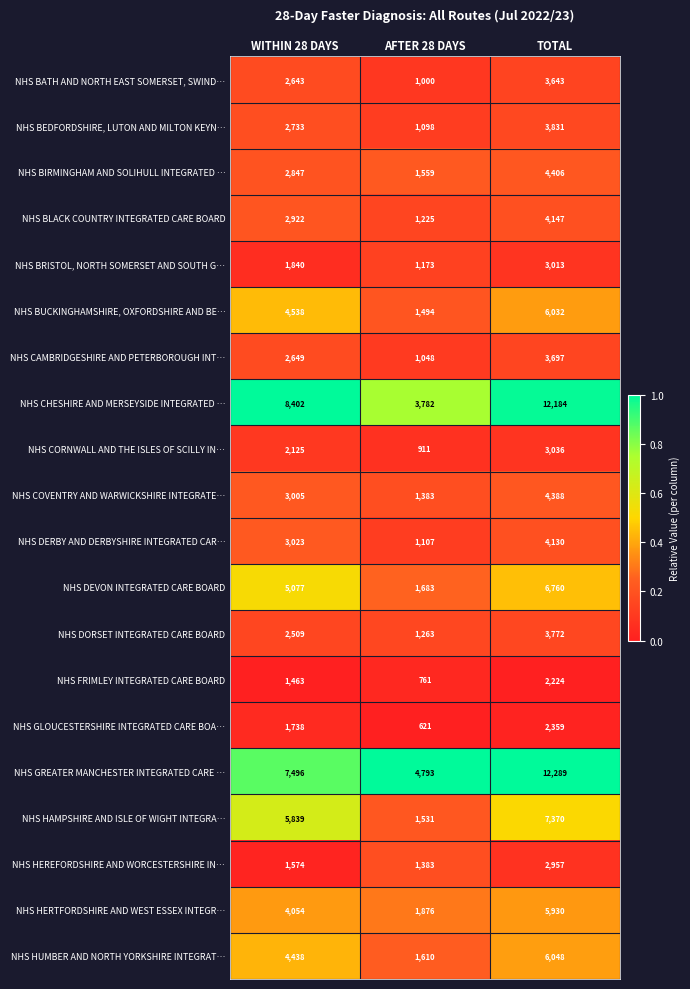

At which label is NHS HAMPSHIRE AND ISLE OF WIGHT INTEGRA… closest to 4450?

WITHIN 28 DAYS